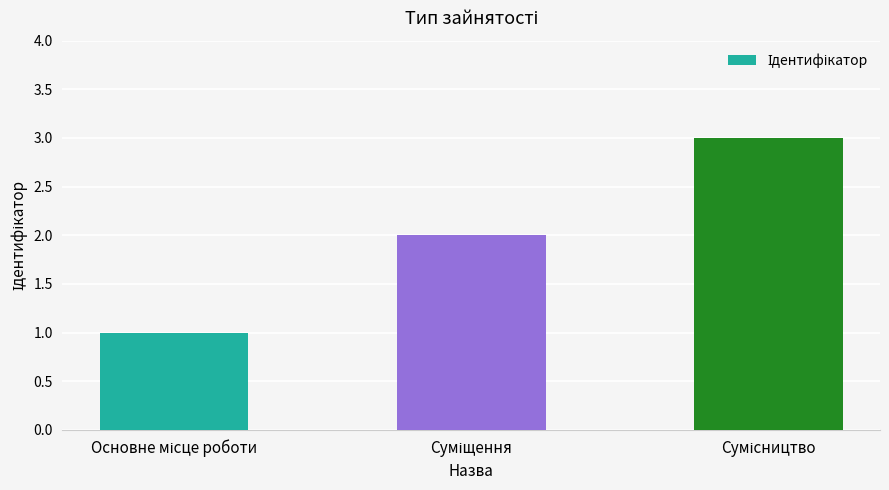

How many values are between 1 and 3?

3